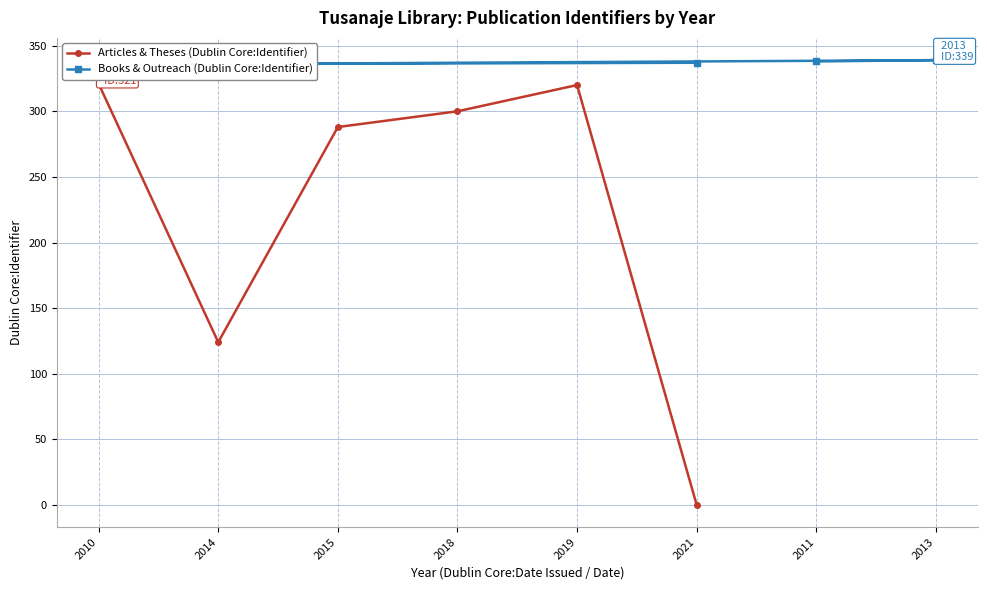

Approximately how many times larger is the value at 2018 compared to 2014?

2.4